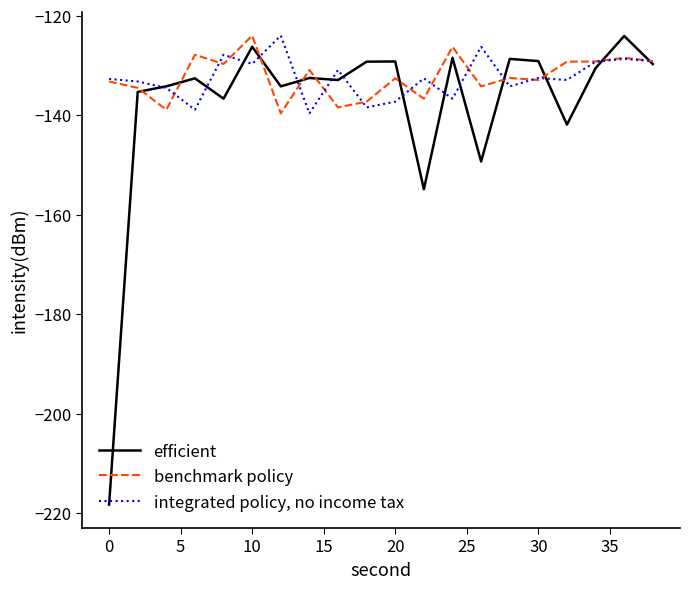

Which series has the largest range (max minus min)?

efficient